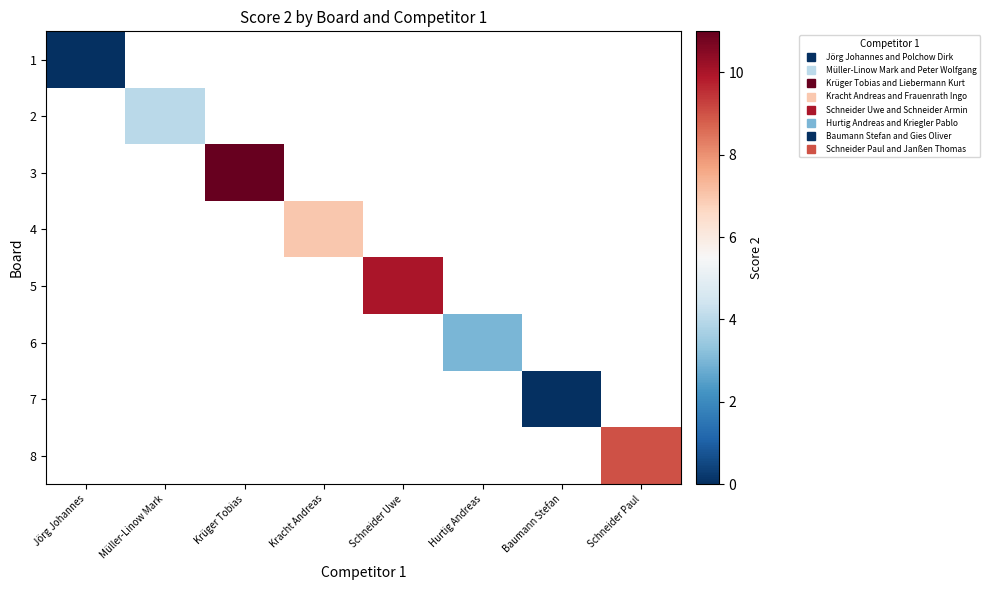

Between Hurtig Andreas and Kracht Andreas, which is larger?

Kracht Andreas